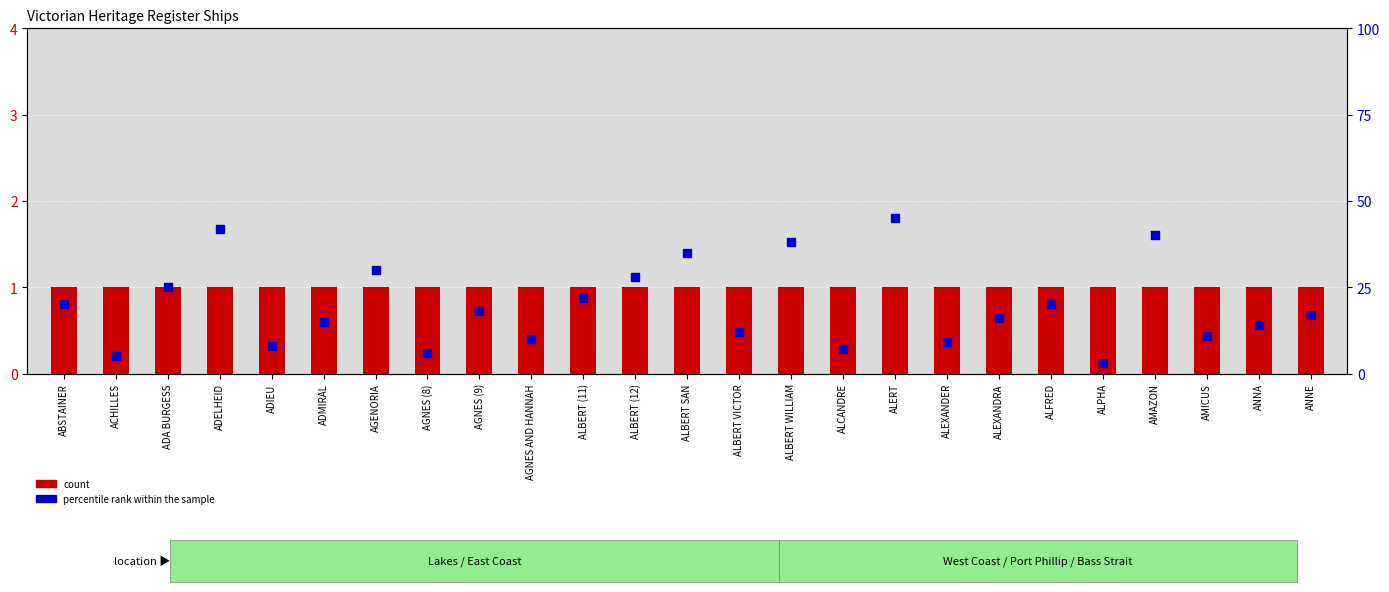

Which series has the widest spread of Y values?

percentile rank within the sample